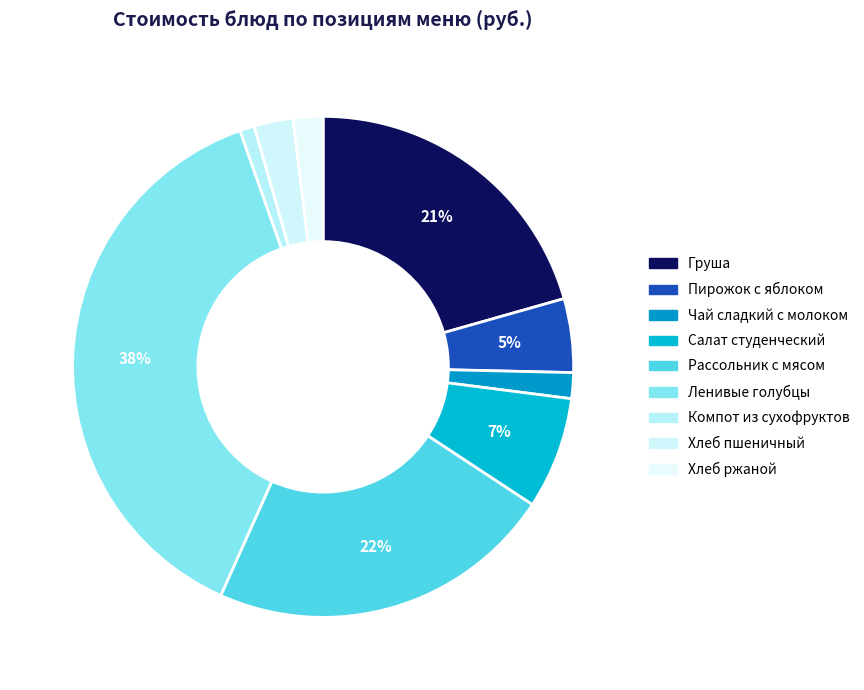

Count the number of slices in the pie.

9